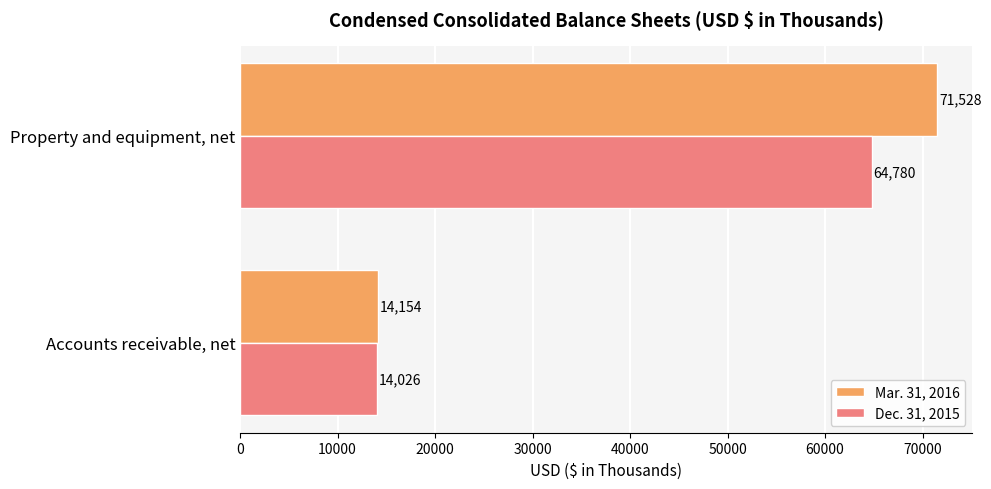

Which series has the largest range (max minus min)?

Mar. 31, 2016